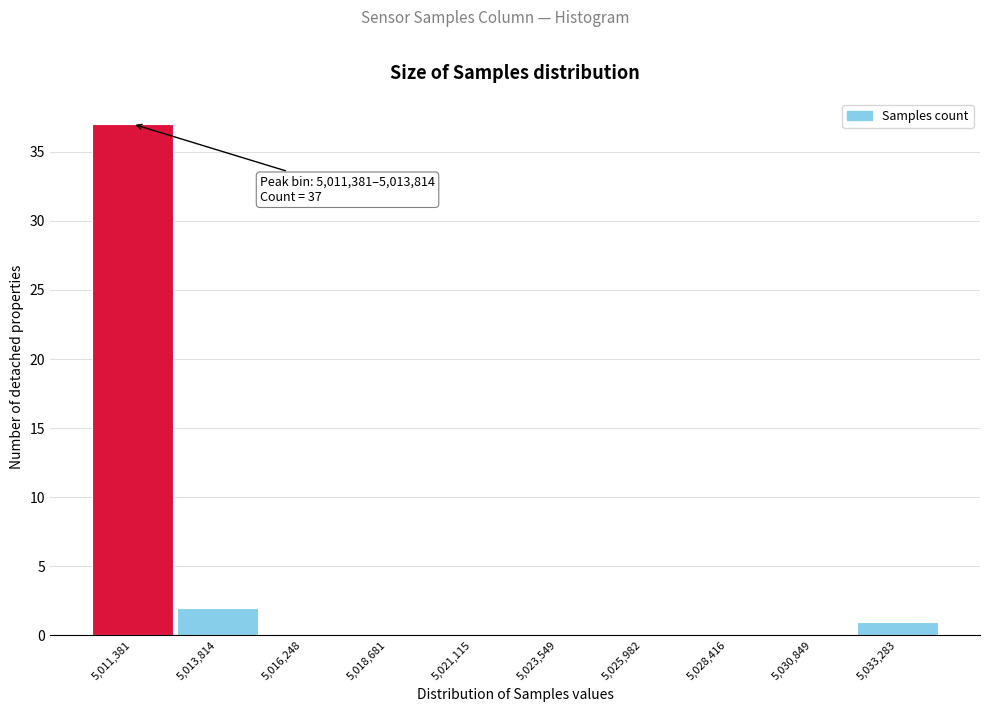

Reading left to right, transcribe all the data shown in this chart.

5,011,381=37	5,013,814=2	5,016,248=0	5,018,681=0	5,021,115=0	5,023,549=0	5,025,982=0	5,028,416=0	5,030,849=0	5,033,283=1